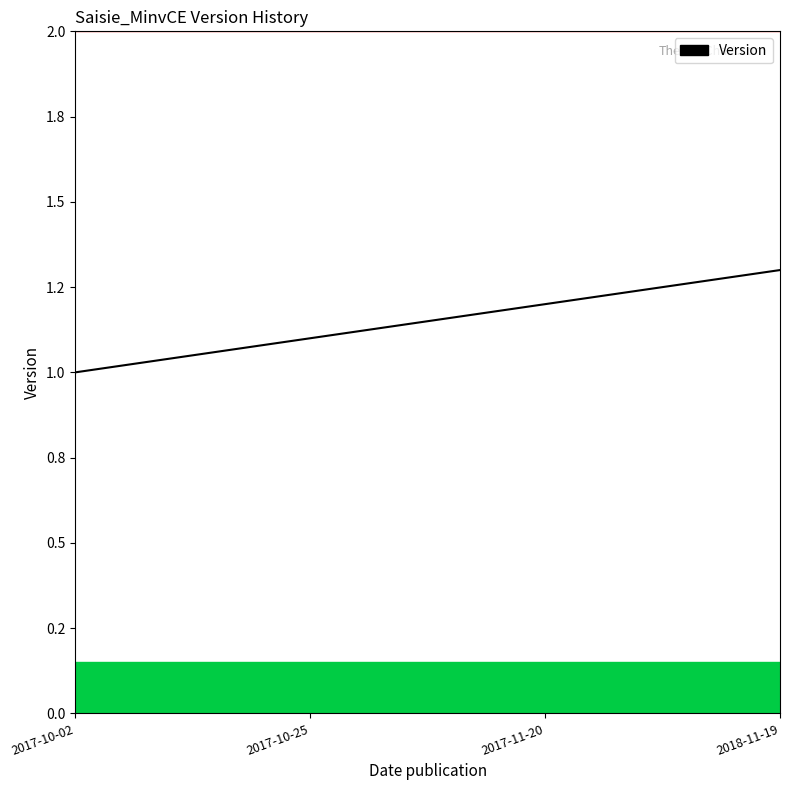

Does the chart display data point markers on the line(s)?

No